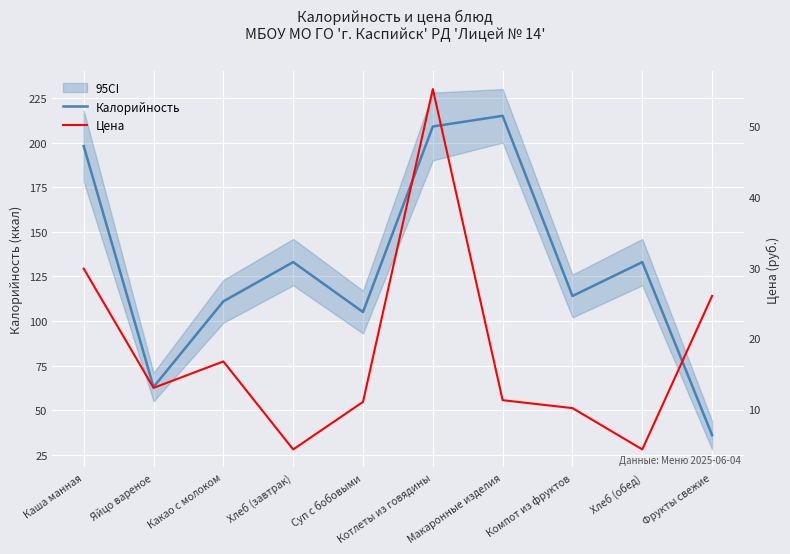

Does the chart display data point markers on the line(s)?

No